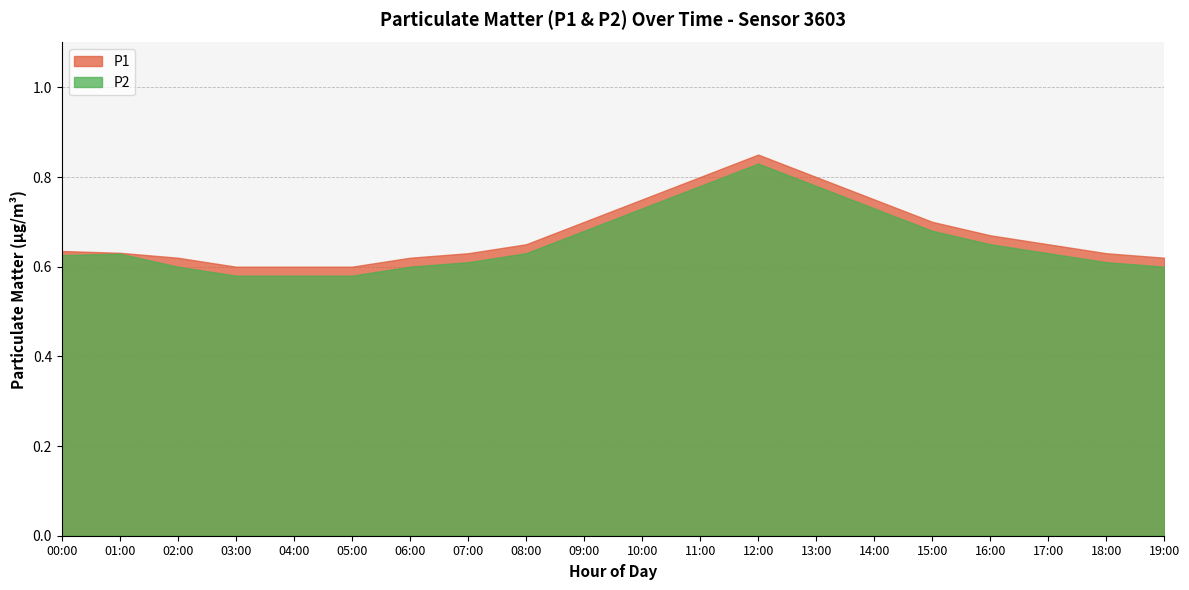

At which category is the sum across all series the highest?

12:00